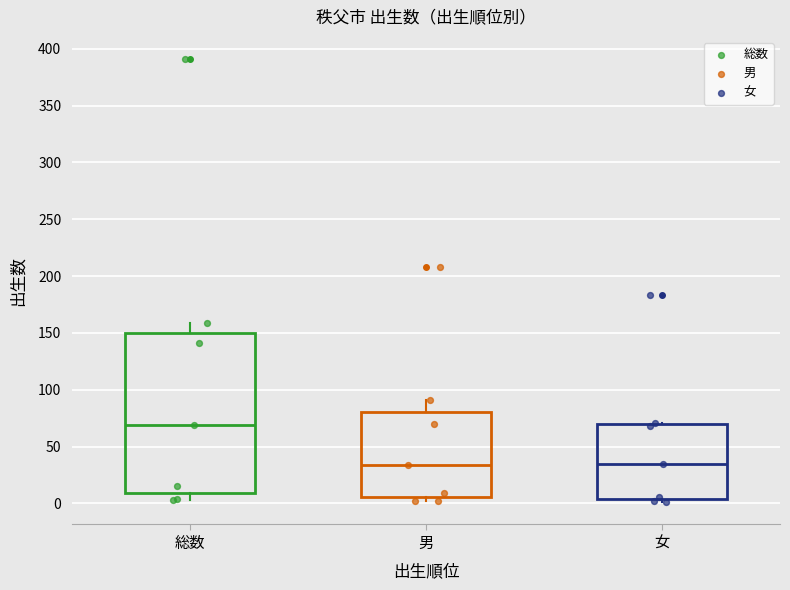

Reading left to right, read every box against the y-axis: the position of its median line, the range the box covers, and the ends of its whiskers. The values are not printed on the chart, so give them approximately, as read against the axis.

総数: median 70, box 10 to 150, whiskers 5 to 160
男: median 35, box 5 to 80, whiskers 0 to 90
女: median 35, box 5 to 70, whiskers 0 to 70